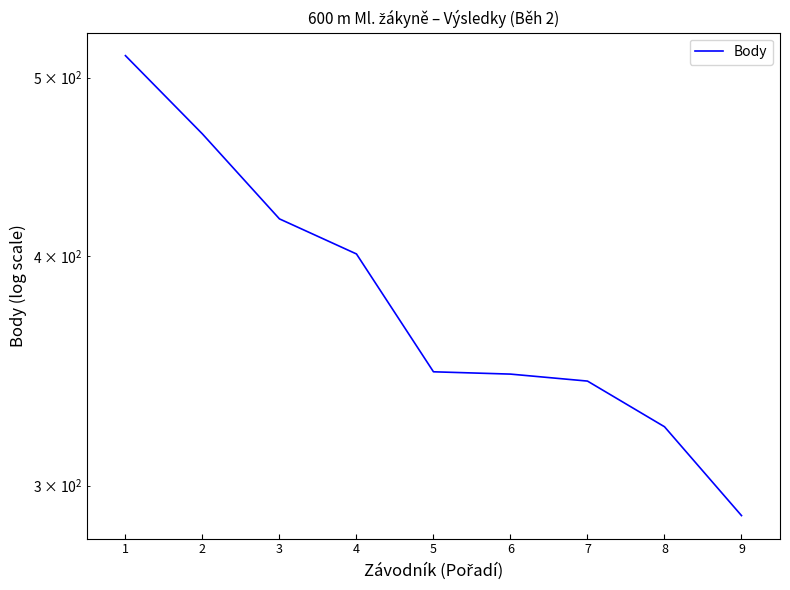

Which category has the highest value across all series?

1